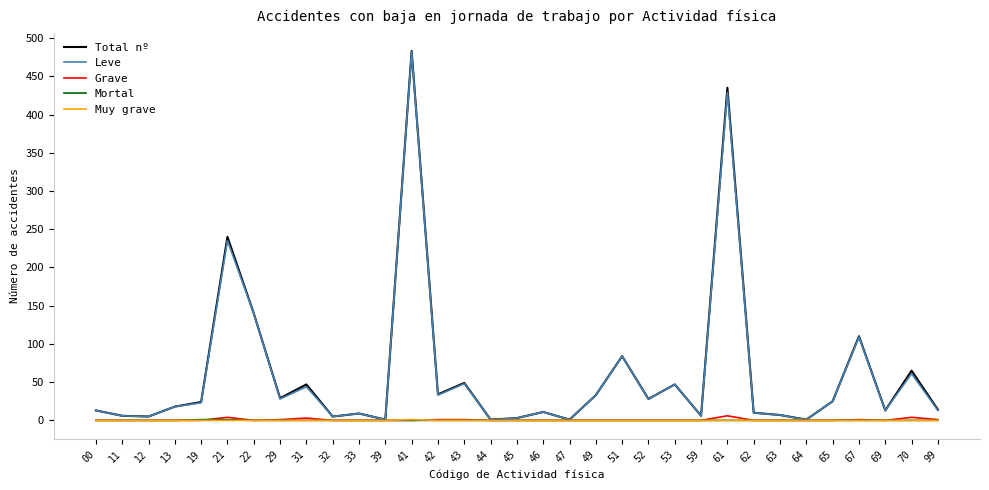

At which category is the sum across all series the highest?

41